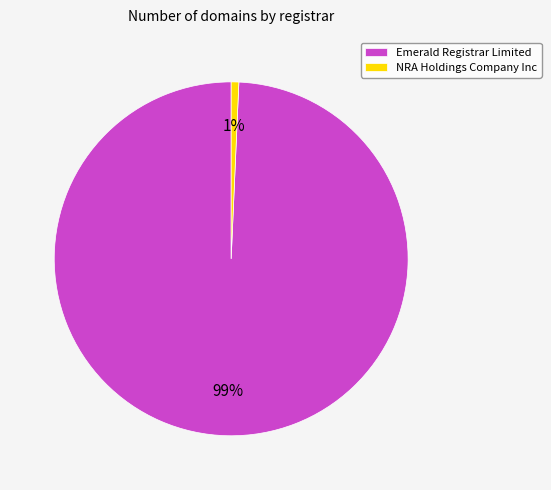

To the nearest percent, what is the combined percentage of NRA Holdings Company Inc and Emerald Registrar Limited?

100%